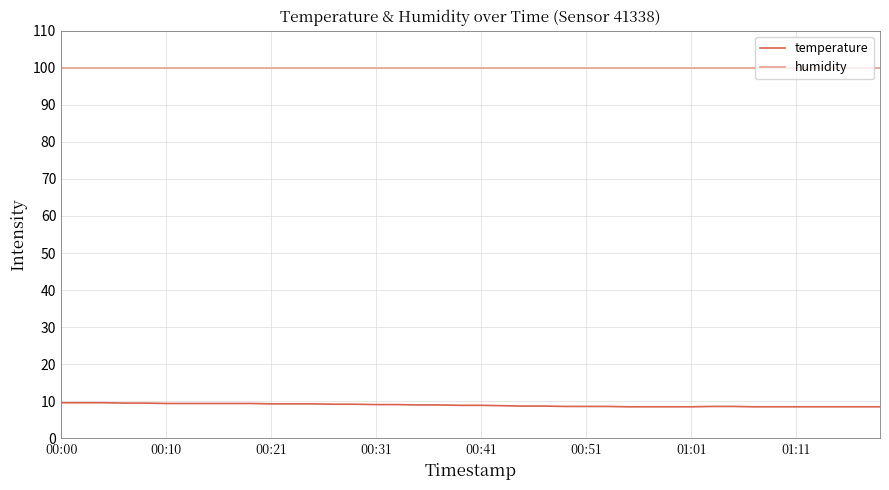

What is the maximum value for temperature?

9.6